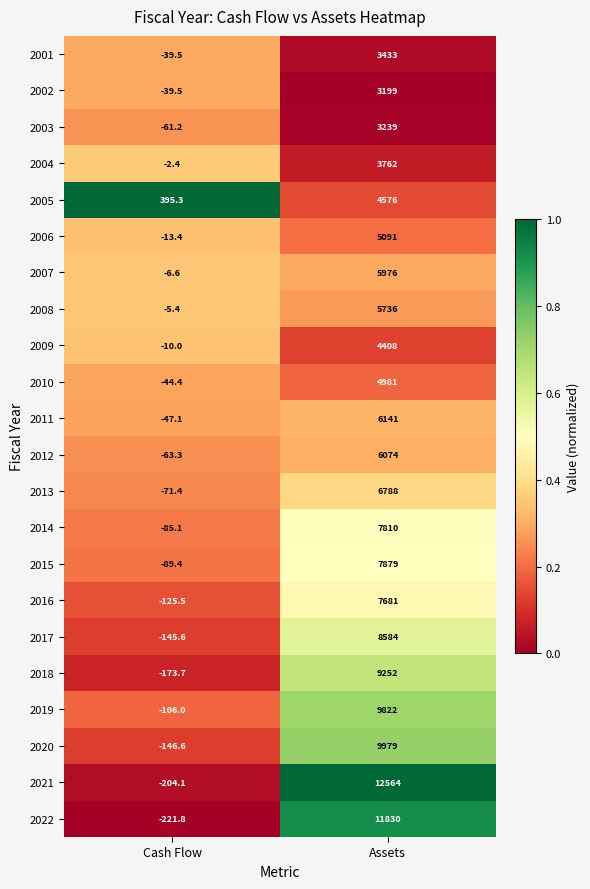

Rank the series at Assets from lowest to highest value.

2002, 2003, 2001, 2004, 2009, 2005, 2010, 2006, 2008, 2007, 2012, 2011, 2013, 2016, 2014, 2015, 2017, 2018, 2019, 2020, 2022, 2021